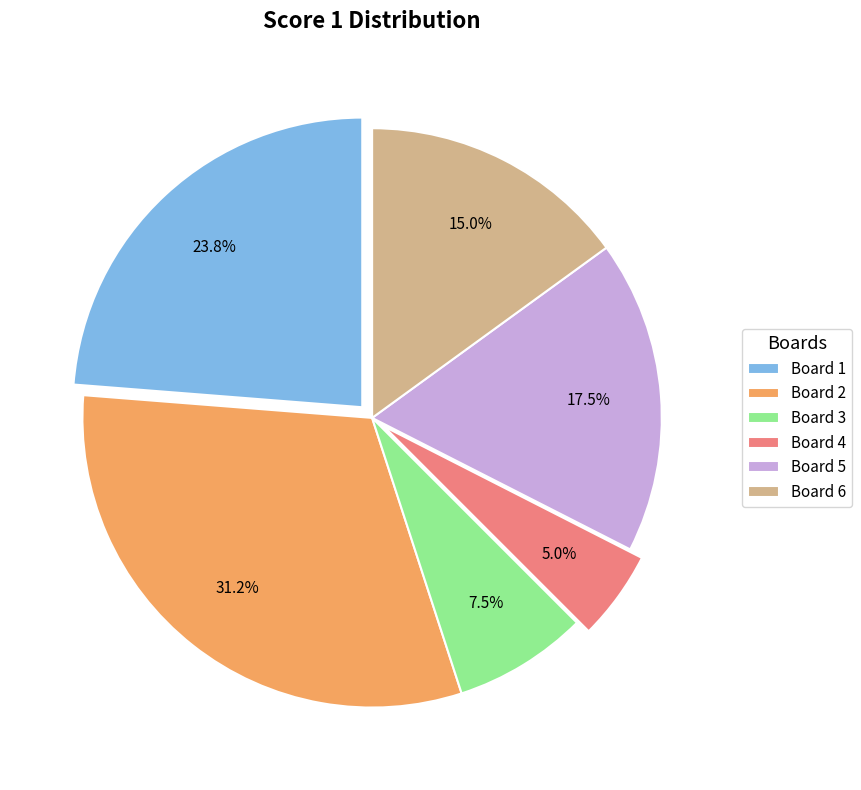

Does Board 5 represent more than half of the total?

No